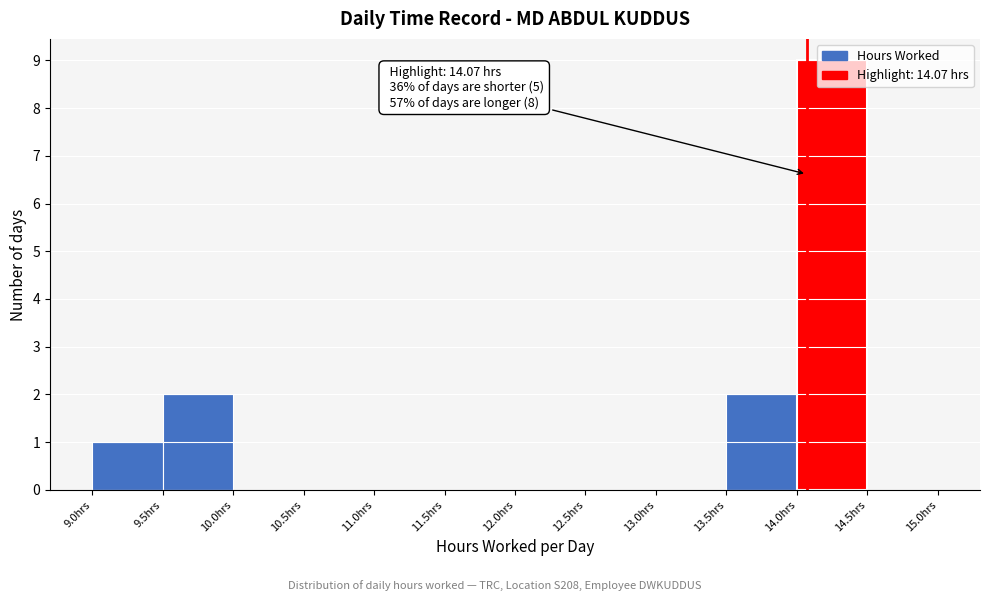

Over which range of the x-axis is the bar tallest?

14.0 to 14.5